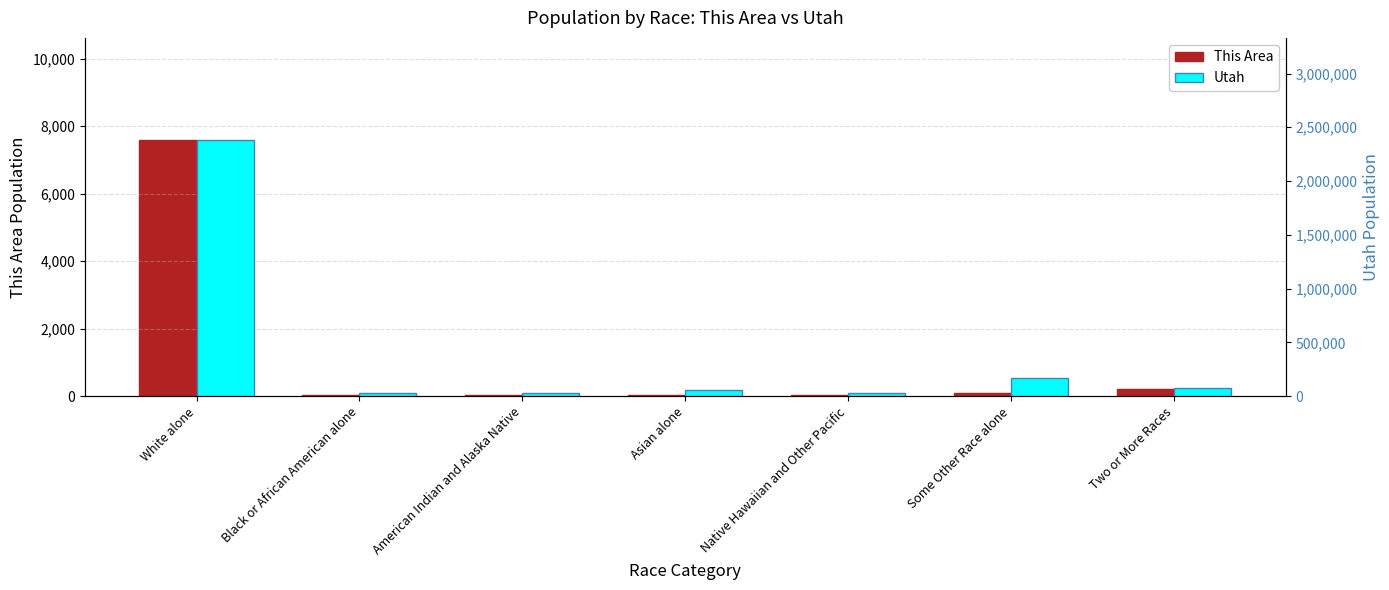

Where is Utah nearest to the value 1202057?

Some Other Race alone